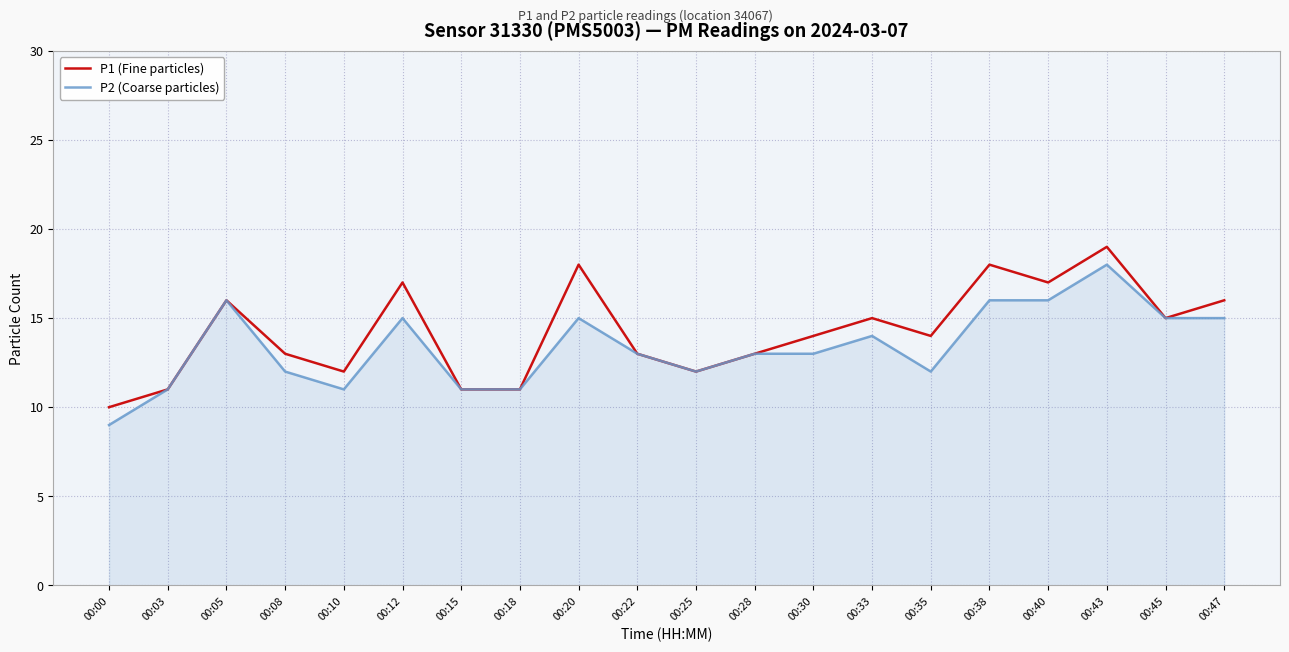

How many P1 (Fine particles) values are between 12 and 17?

13